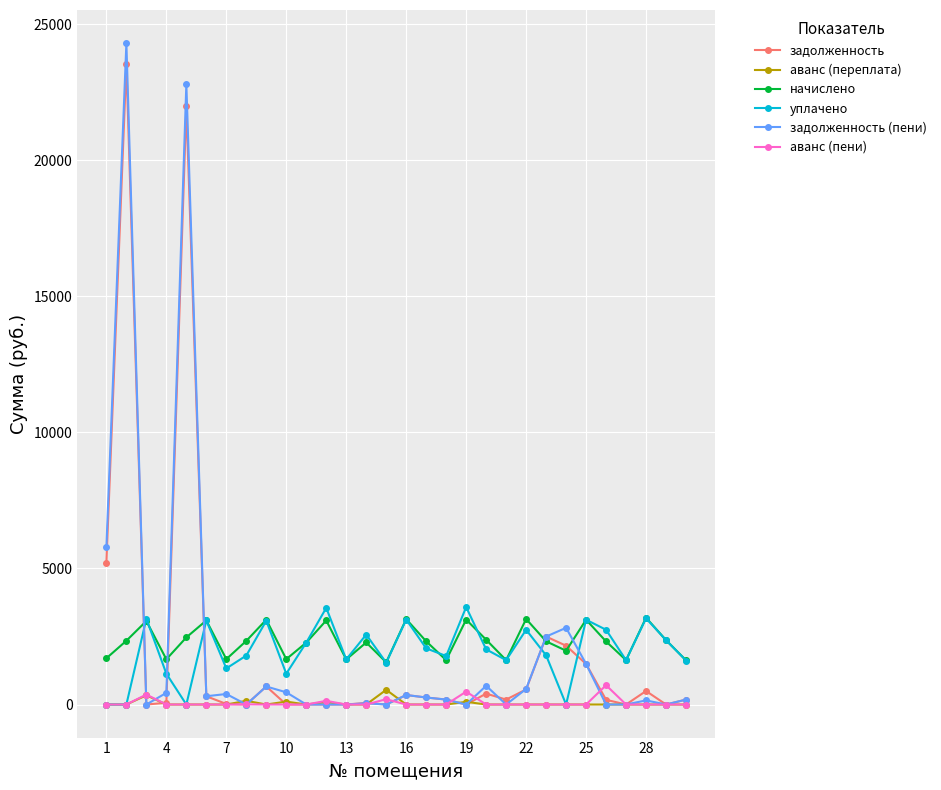

True or false: начислено and аванс (пени) intersect in this chart.

False